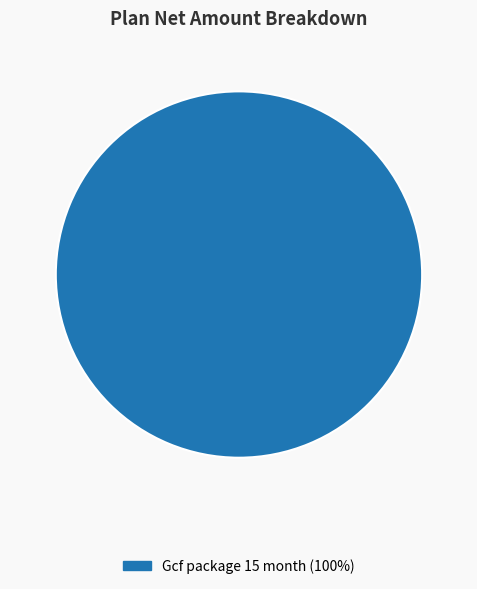

Does any single category account for the majority?

Yes